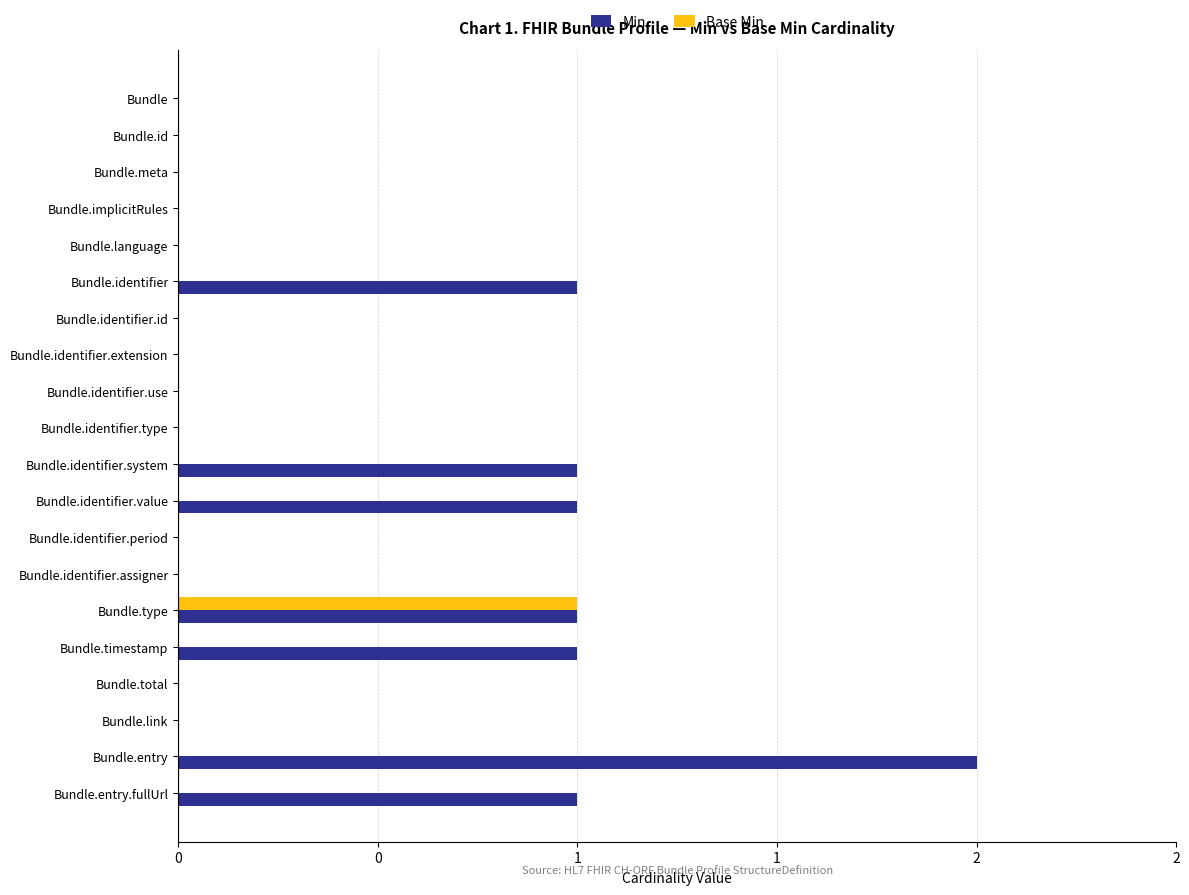

What are all the series names shown in the legend?

Min, Base Min